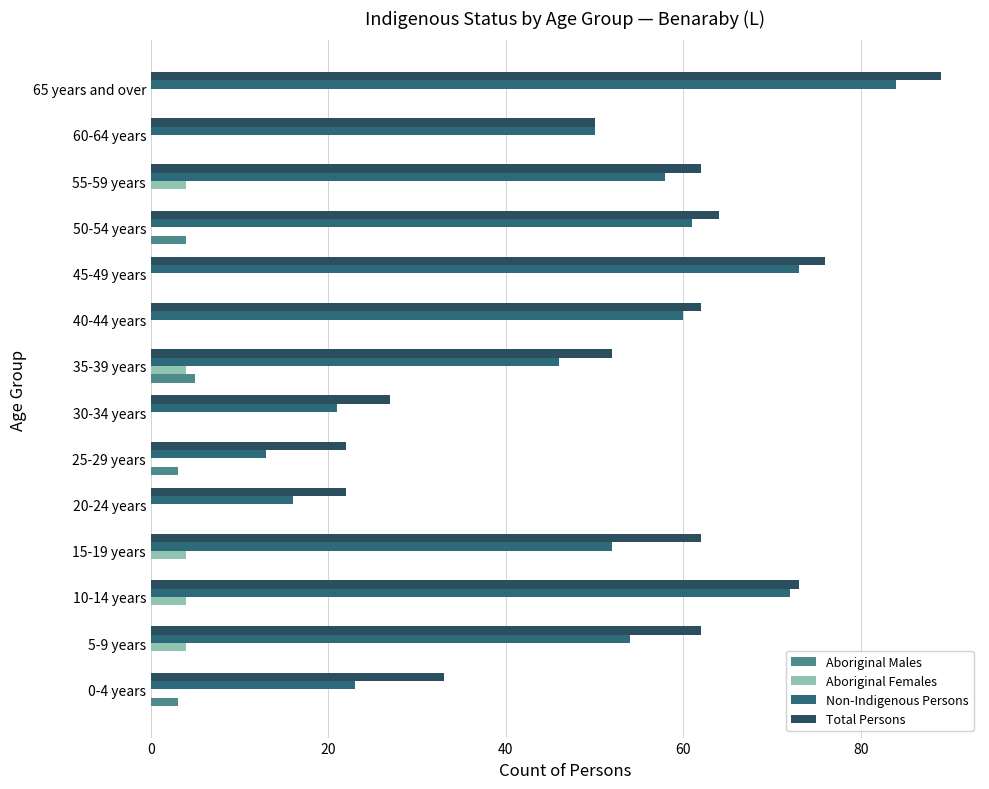

How many series are shown in this chart?

4